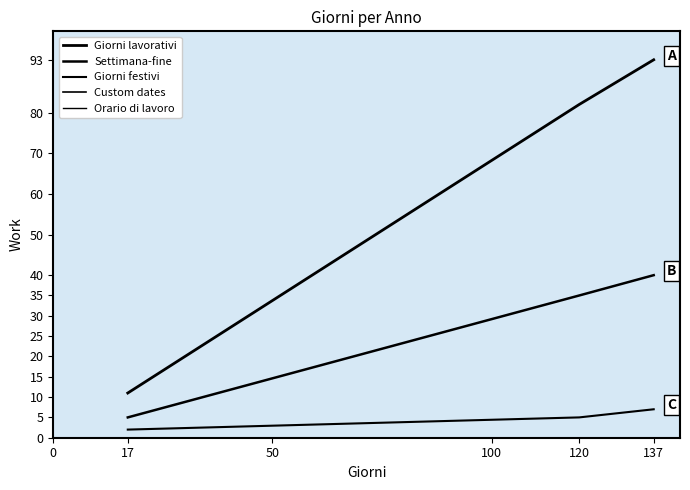

Does the chart have visible grid lines?

No